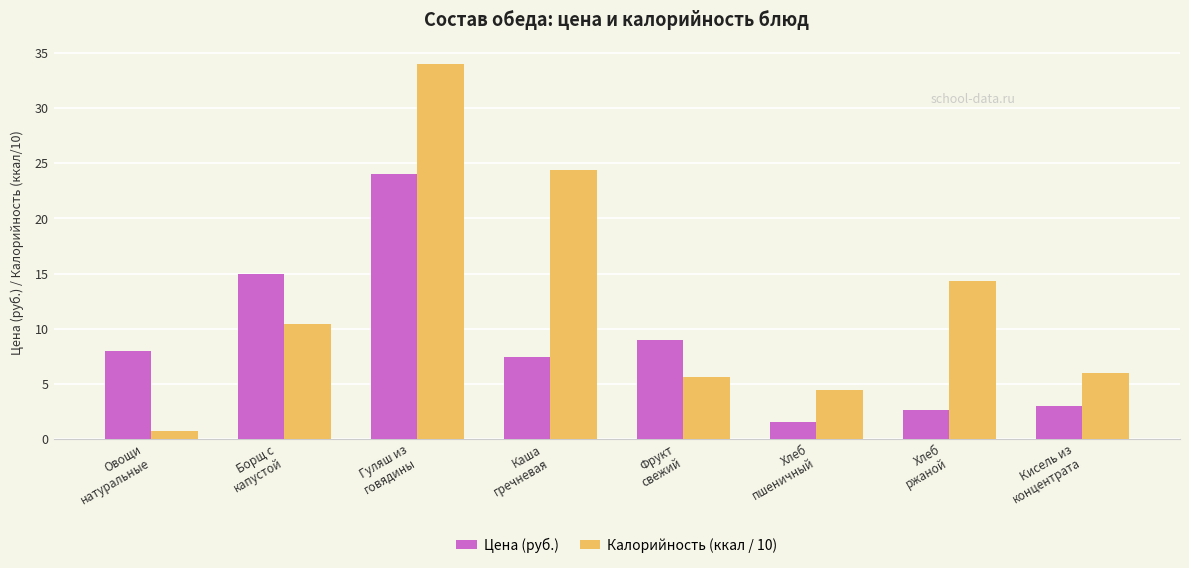

What is the difference between the second highest and minimum values in the Цена (руб.) series?

13.4